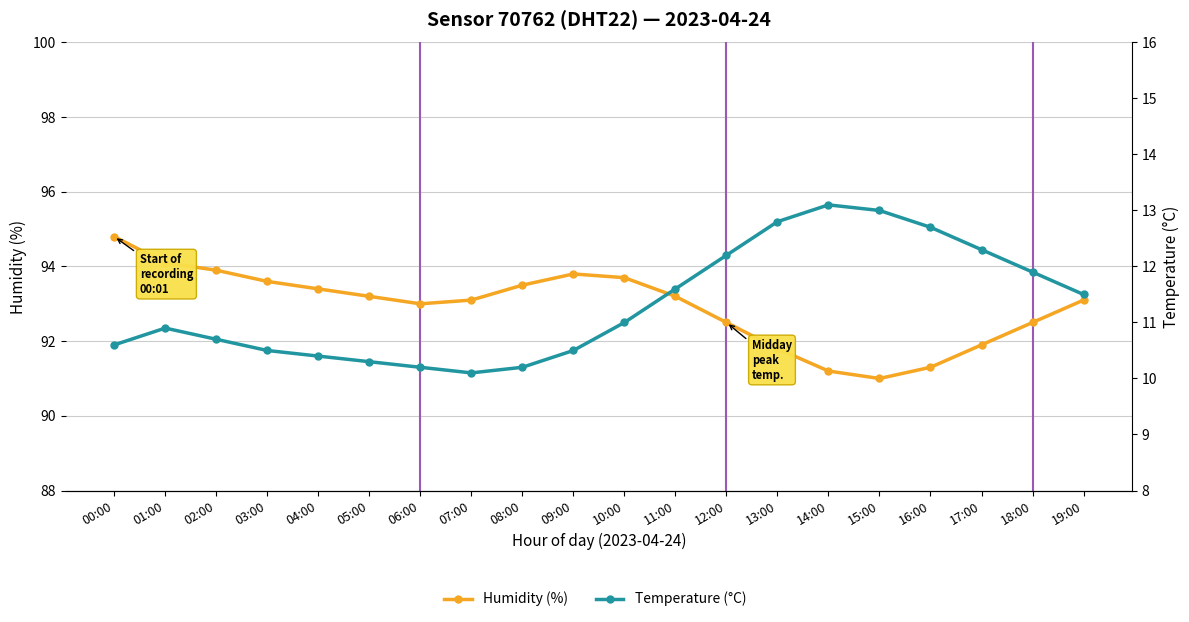

What is the difference between the highest and lowest values at 06:00?

82.8